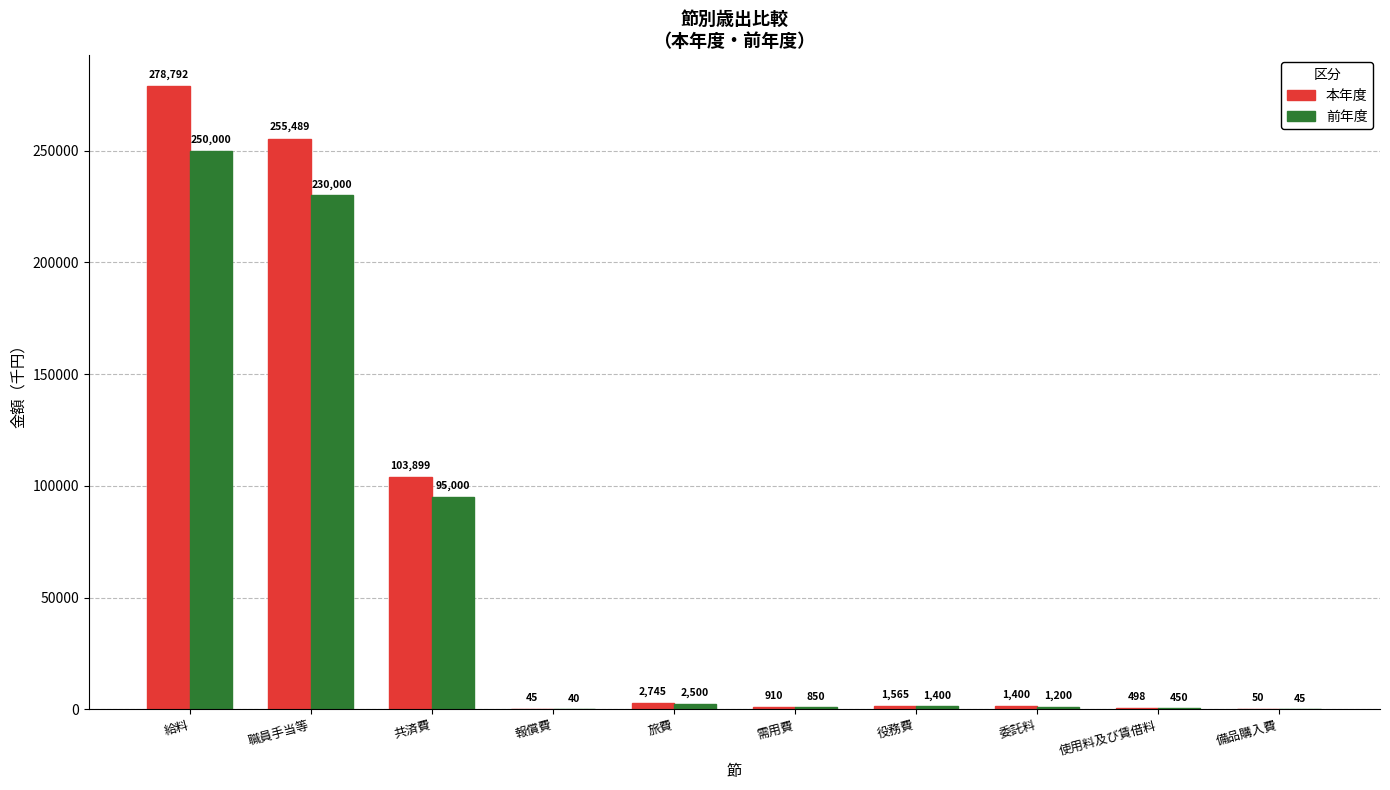

Which series changed the most between 職員手当等 and 備品購入費?

本年度